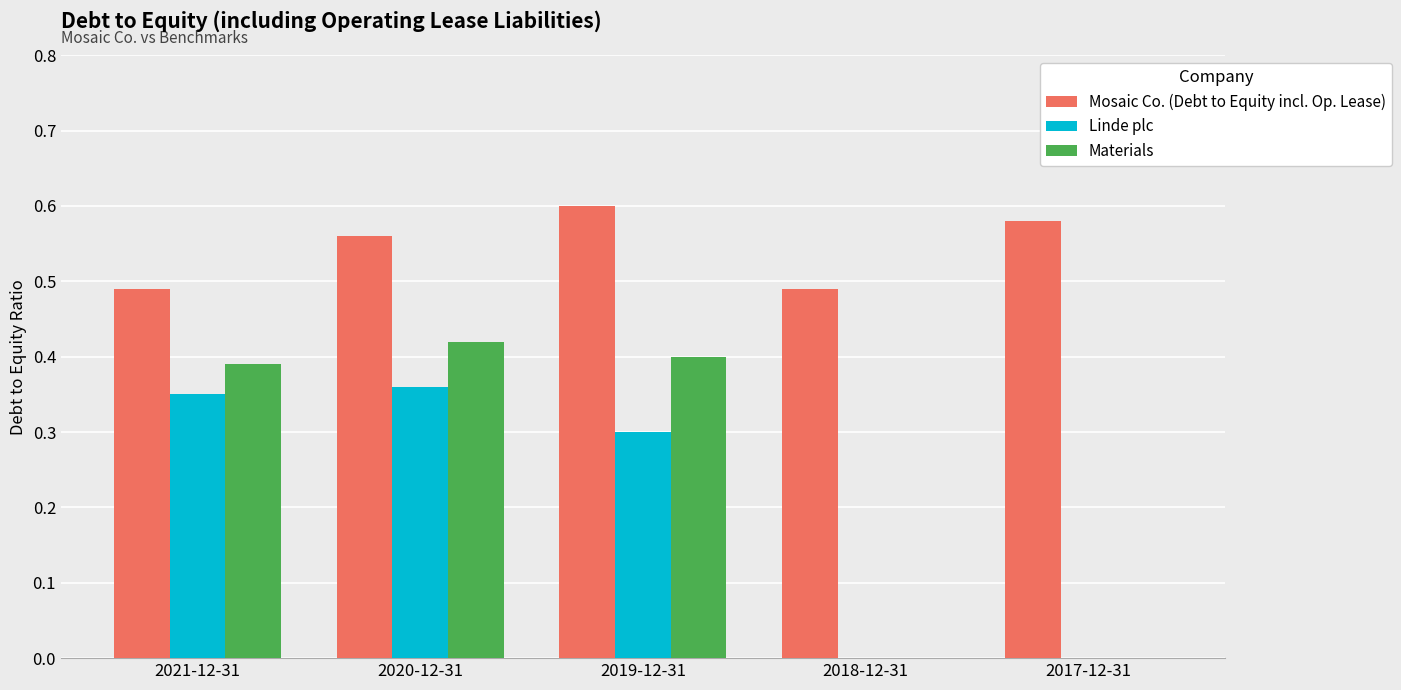

Which label corresponds to the largest value in the chart?

2019-12-31